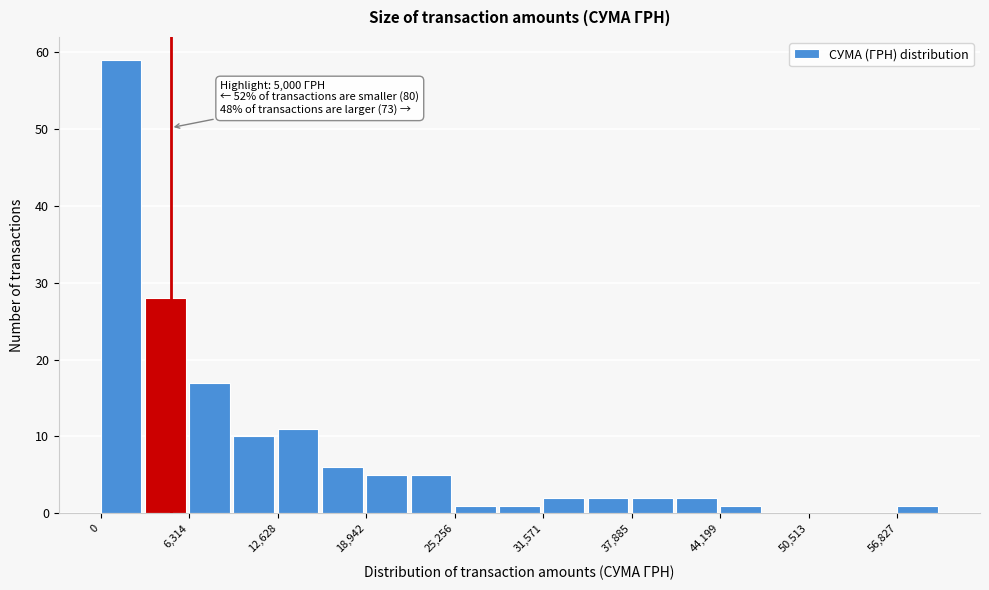

Read against the x-axis, roughly where is the centre of the tallest bar?

1000